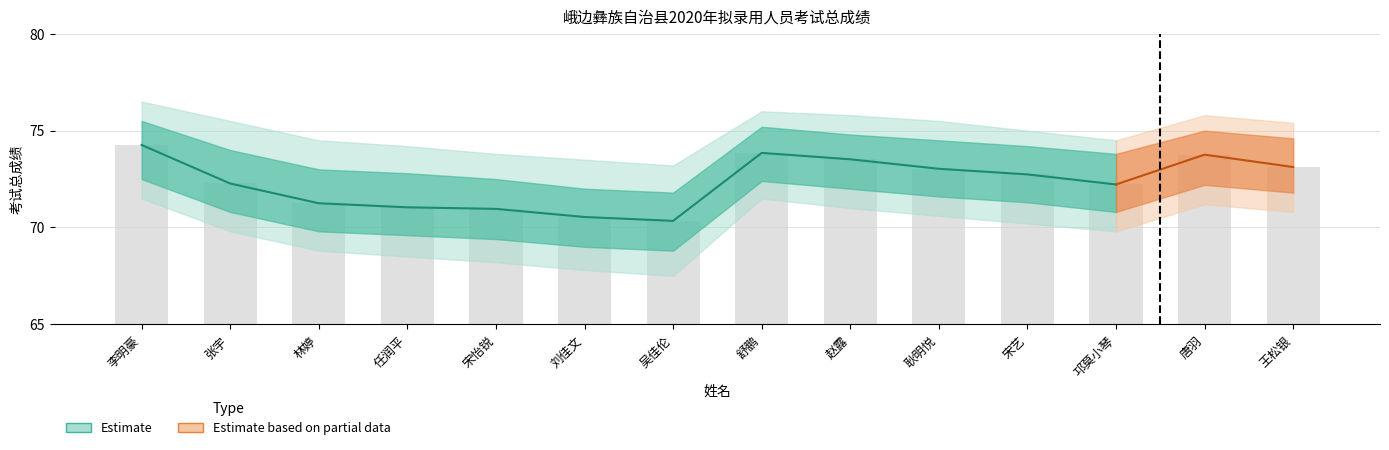

True or false: 职位排名 has a value of 1.1 at 王松银.

False